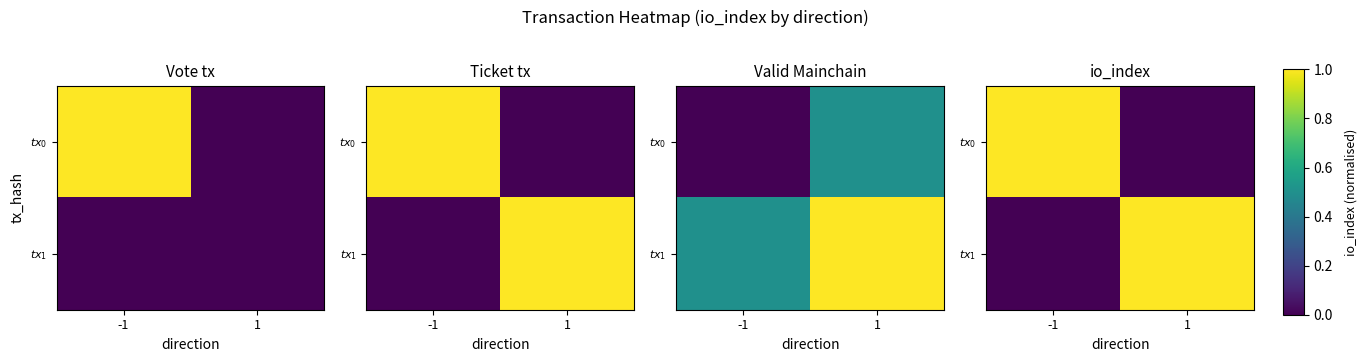

What is the difference between the highest and lowest values at 1?

1